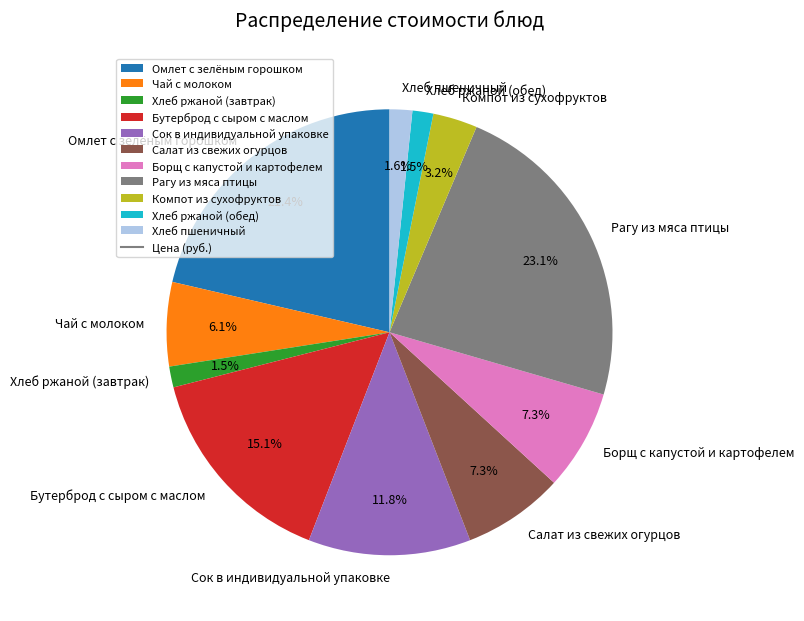

Is there any slice that represents more than half of the pie?

No